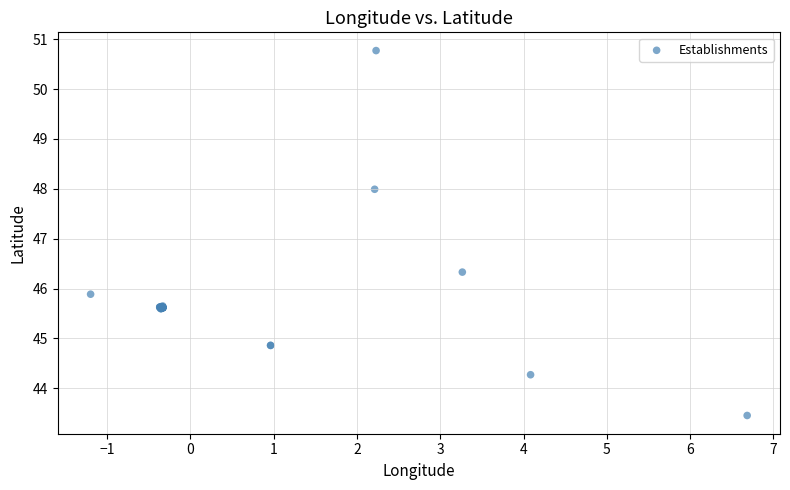

What Y value in the scatter plot is closest to 47?

46.3